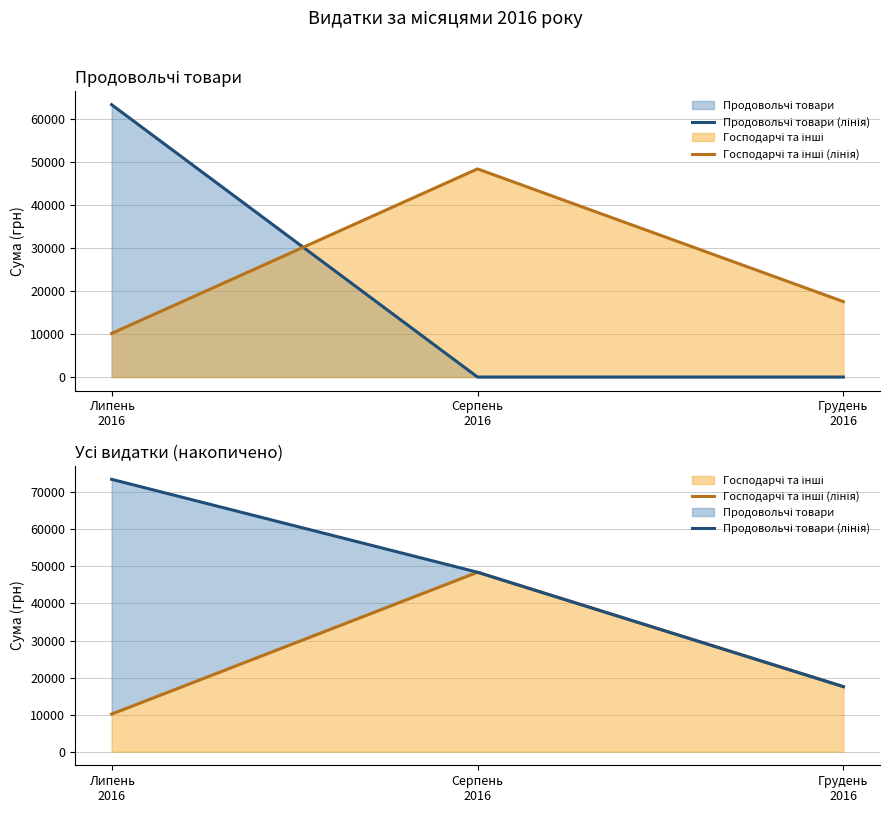

What is the sum of the Господарчі та інші (лінія) values at Серпень
2016 and Липень
2016?

58577.9